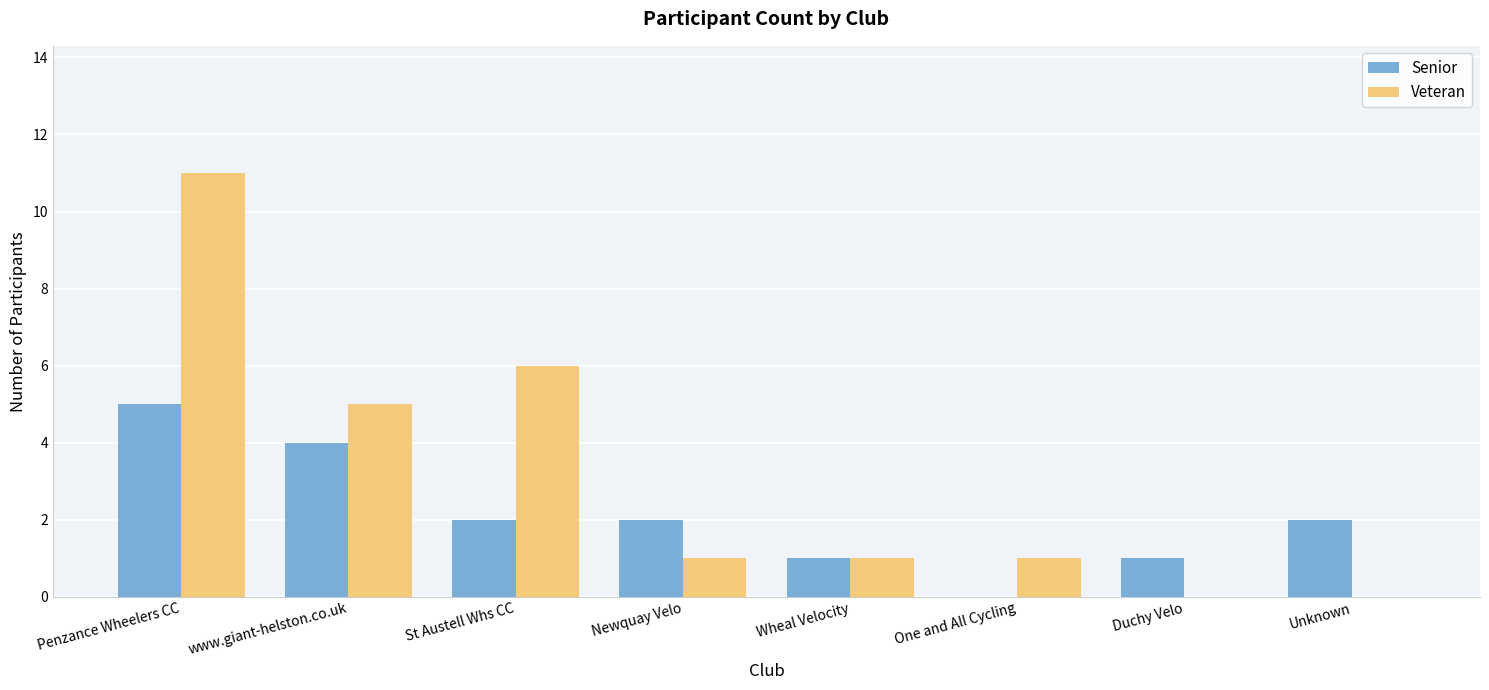

How many groups of bars are there?

8